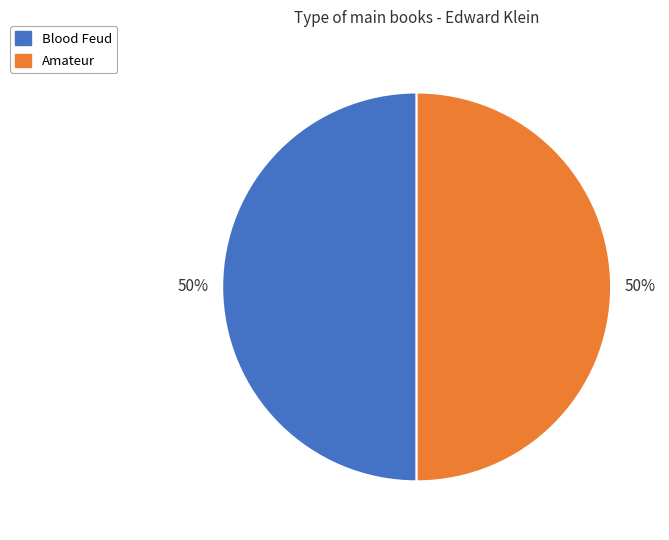

Approximately how many times larger is the value at Blood Feud compared to Amateur?

1.0